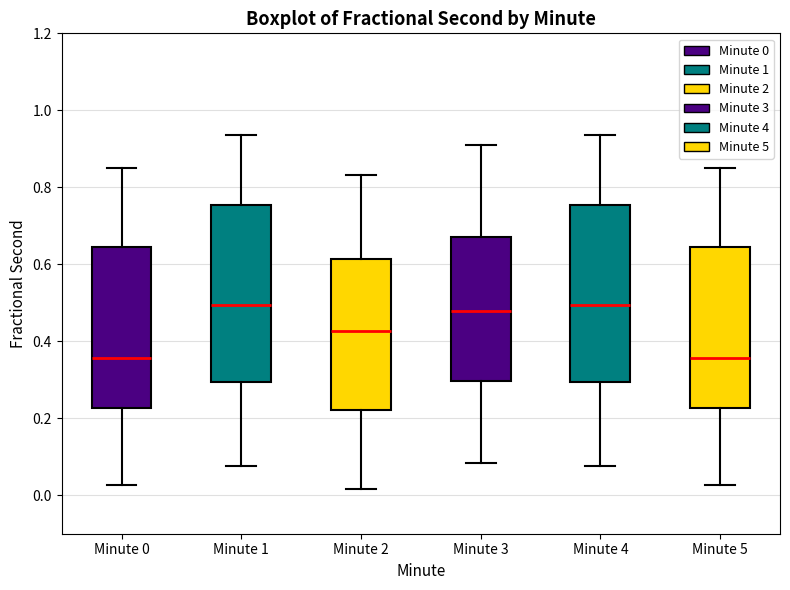

Where does the lower whisker of the box for Minute 1 end on the y-axis? The values are not printed on the chart, so give them approximately, as read against the axis.

0.08